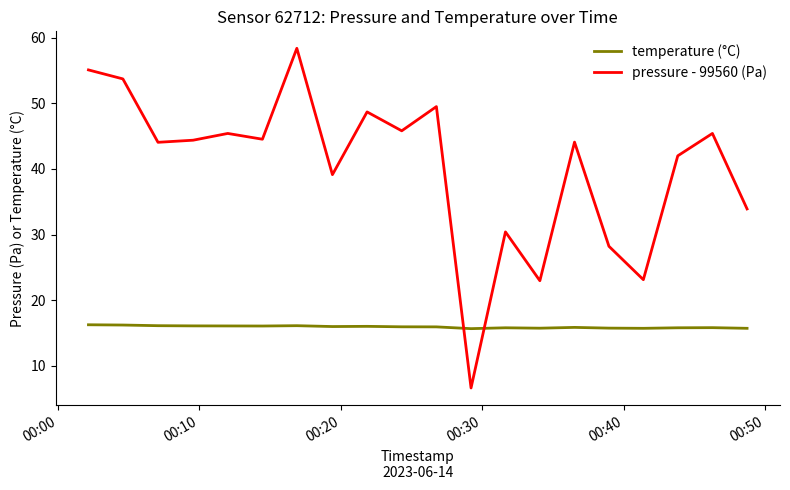

Rank the series by their maximum value, from highest to lowest.

pressure - 99560 (Pa), temperature (°C)